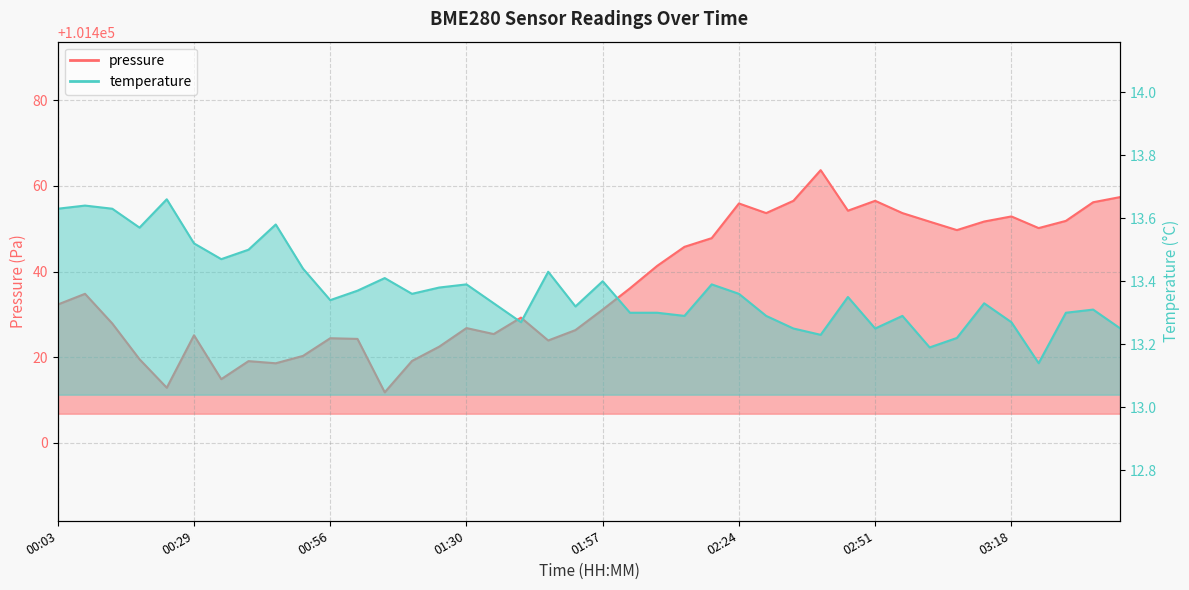

At how many categories does at least one series exceed 80210?

40